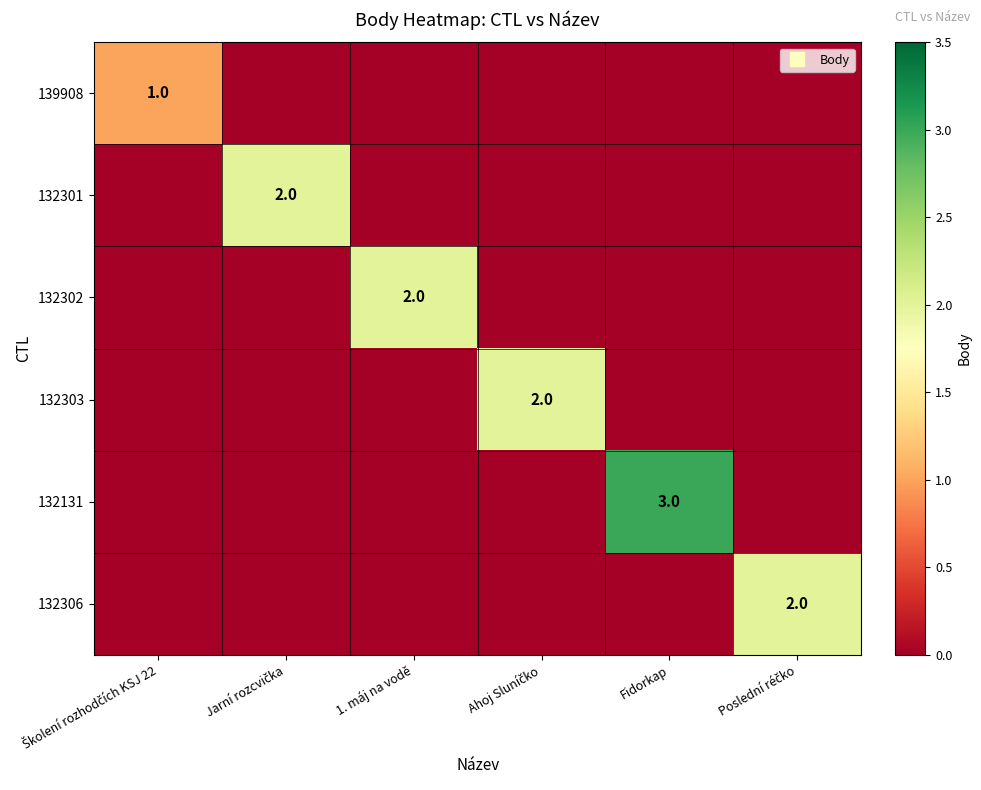

True or false: 132306 has a value of 0 at Fidorkap.

True